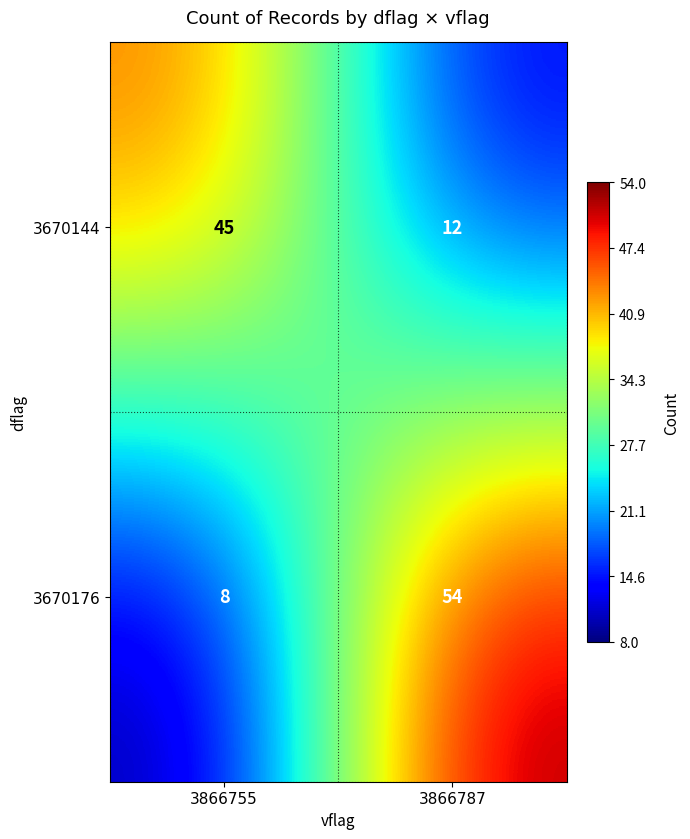

What is the difference between the maximum and minimum values in the 3670176 series?

46